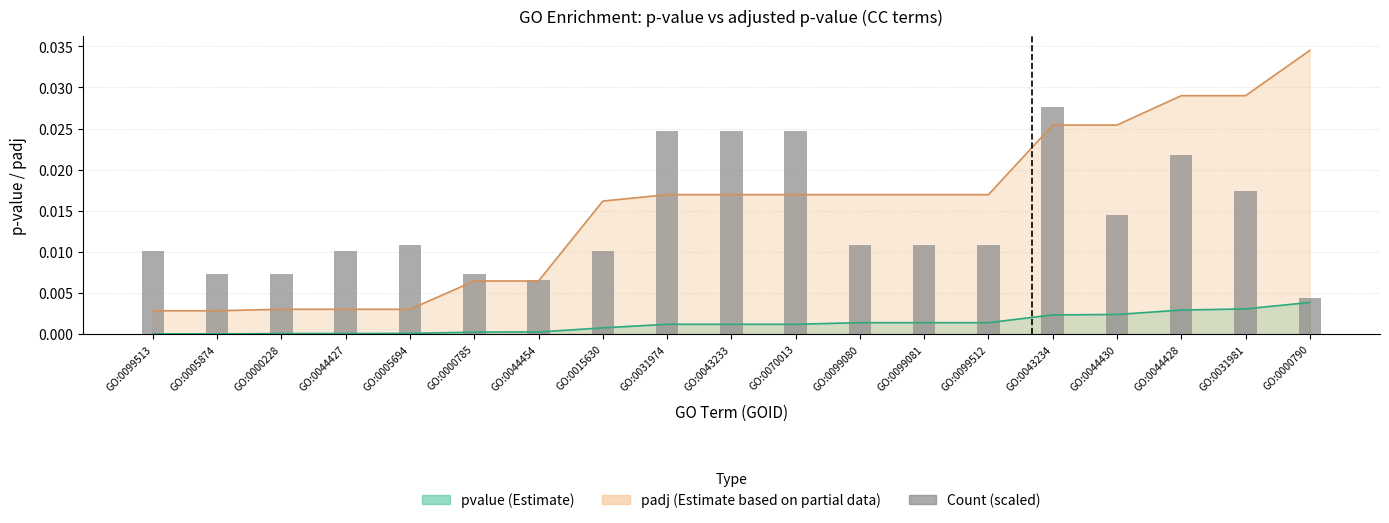

Rank the categories by value from highest to lowest.

GO:0043234, GO:0031974, GO:0043233, GO:0070013, GO:0044428, GO:0031981, GO:0044430, GO:0005694, GO:0099080, GO:0099081, GO:0099512, GO:0099513, GO:0044427, GO:0015630, GO:0005874, GO:0000228, GO:0000785, GO:0044454, GO:0000790